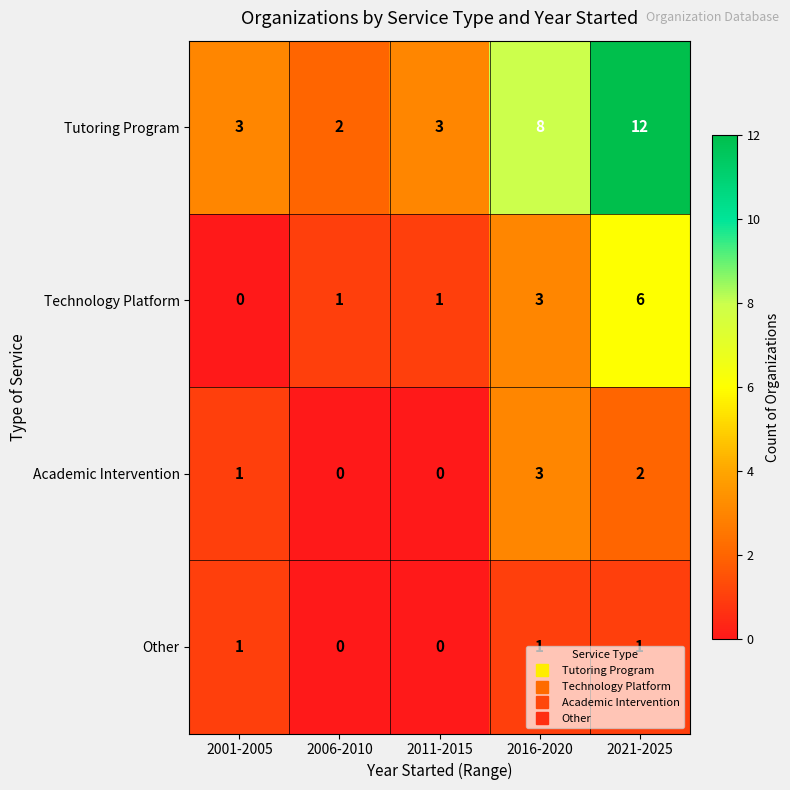

True or false: Tutoring Program has a value of 2 at 2006-2010.

True